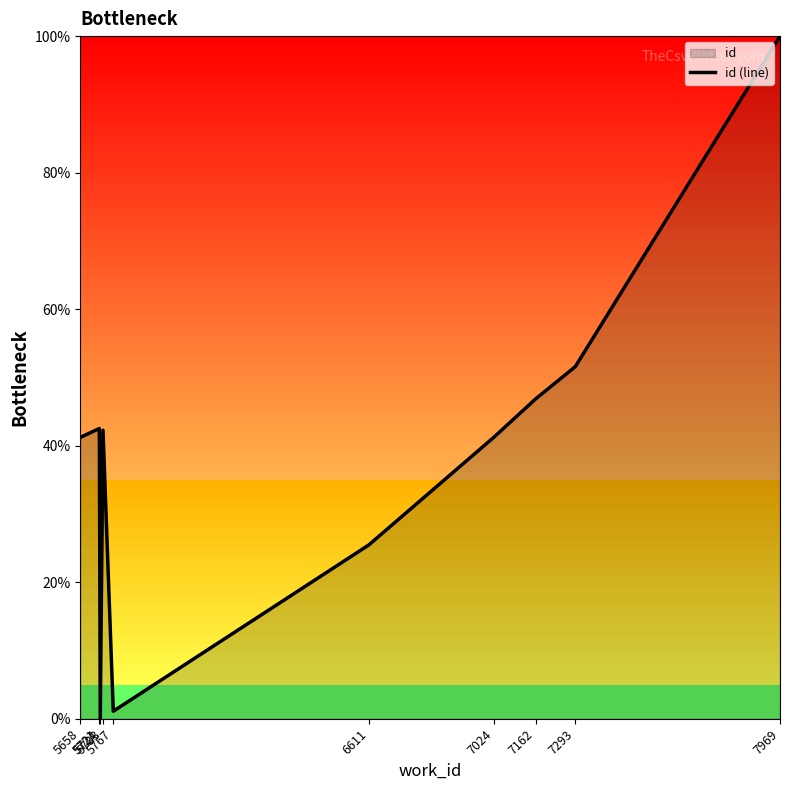

How many points are lower than both their immediate neighbors (excluding endpoints)?

2